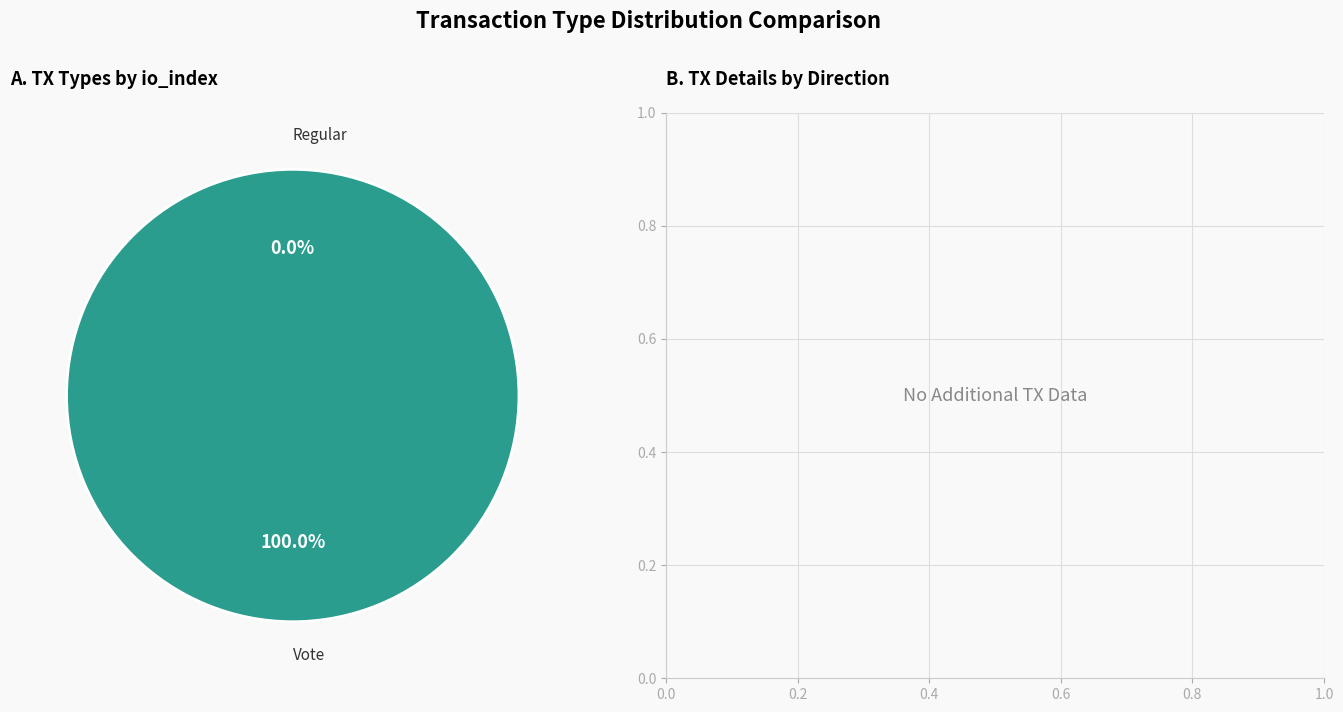

To the nearest percent, what is the difference between the Regular and Vote slice percentages?

100%